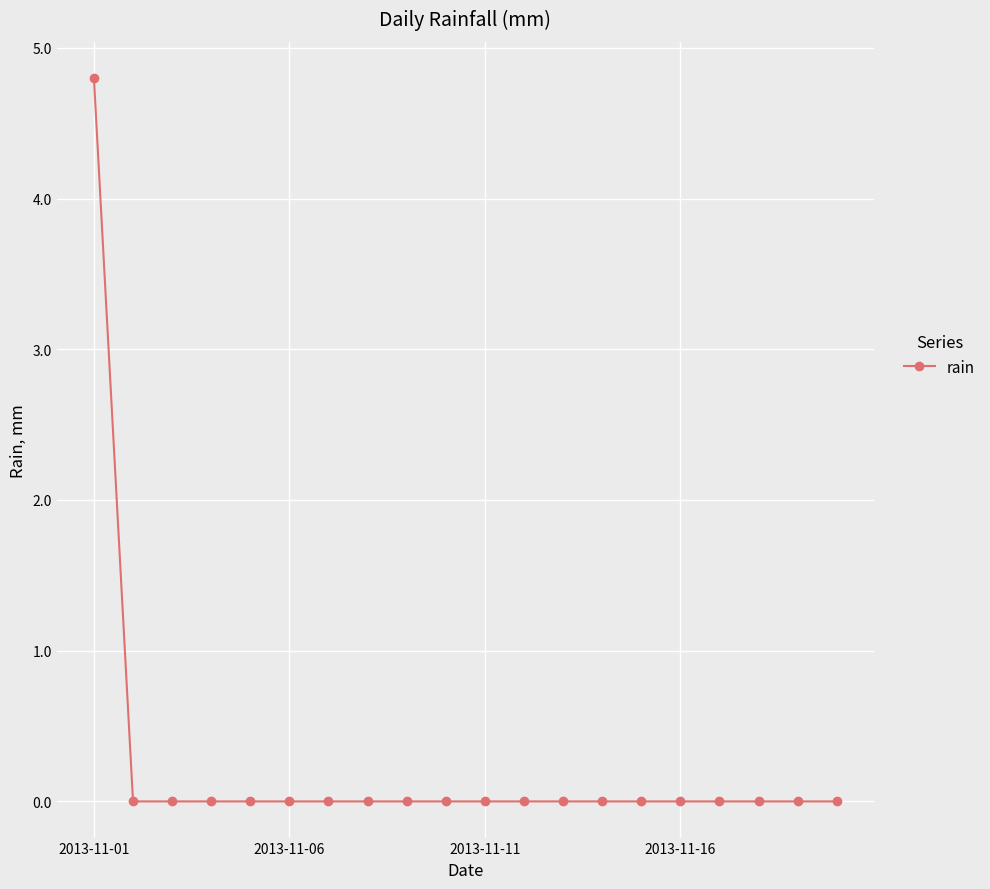

What is the difference between the maximum and second lowest values?

4.8